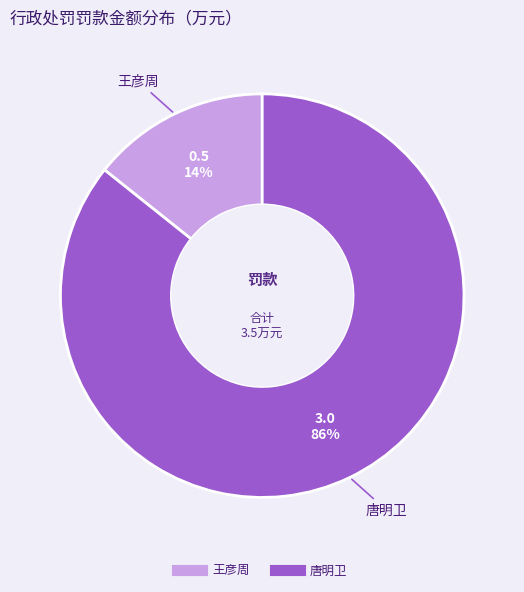

To the nearest percent, what percentage of the pie is 王彦周?

14%